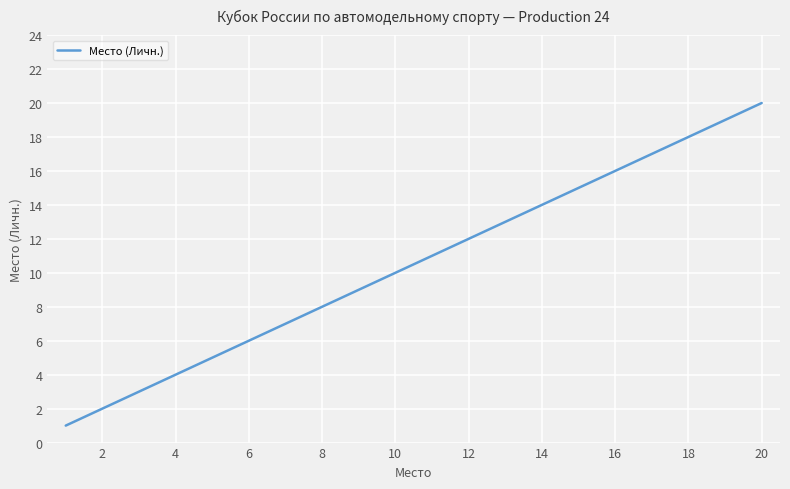

What is the difference between the maximum and minimum values?

19